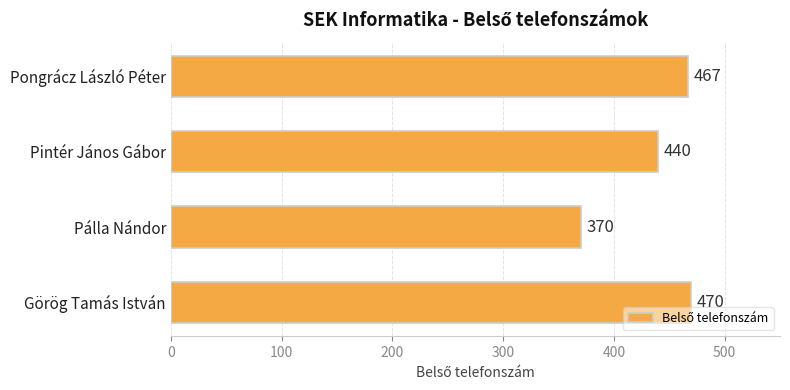

Rank the categories by value from lowest to highest.

Pálla Nándor, Pintér János Gábor, Pongrácz László Péter, Görög Tamás István